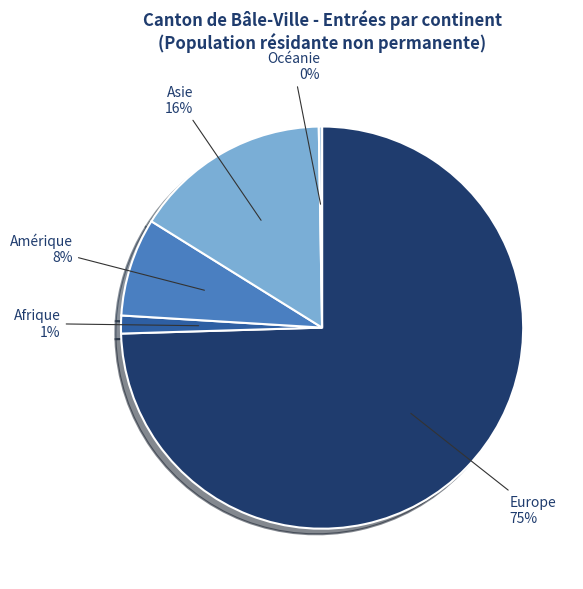

True or false: Europe accounts for 75% of the total.

True